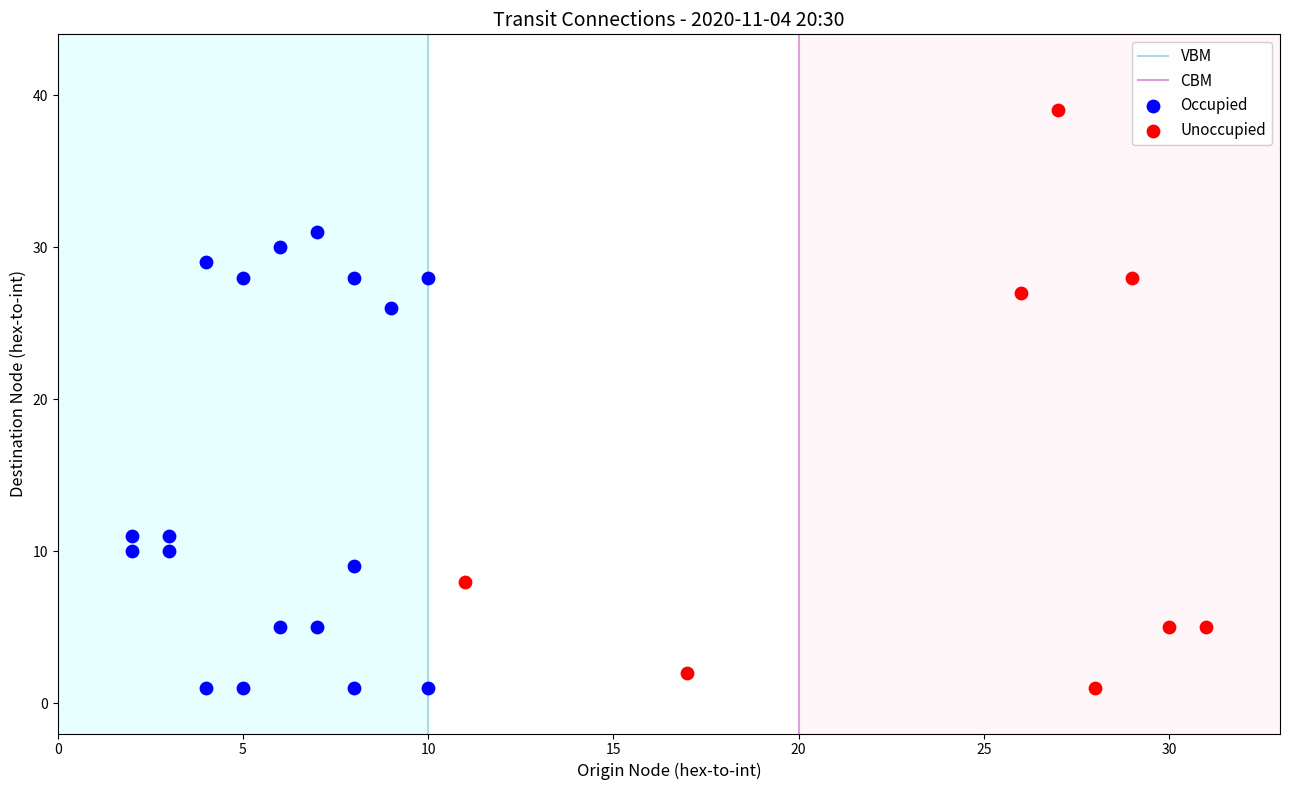

Which series reaches the maximum Y coordinate?

Unoccupied